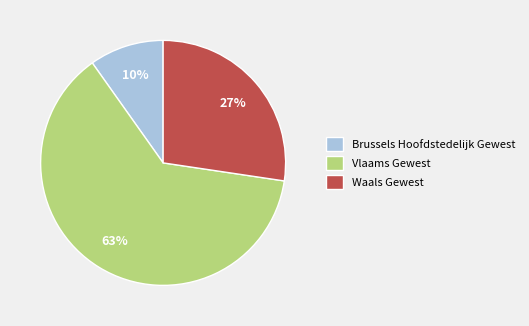

Which slice is the smallest?

Brussels Hoofdstedelijk Gewest